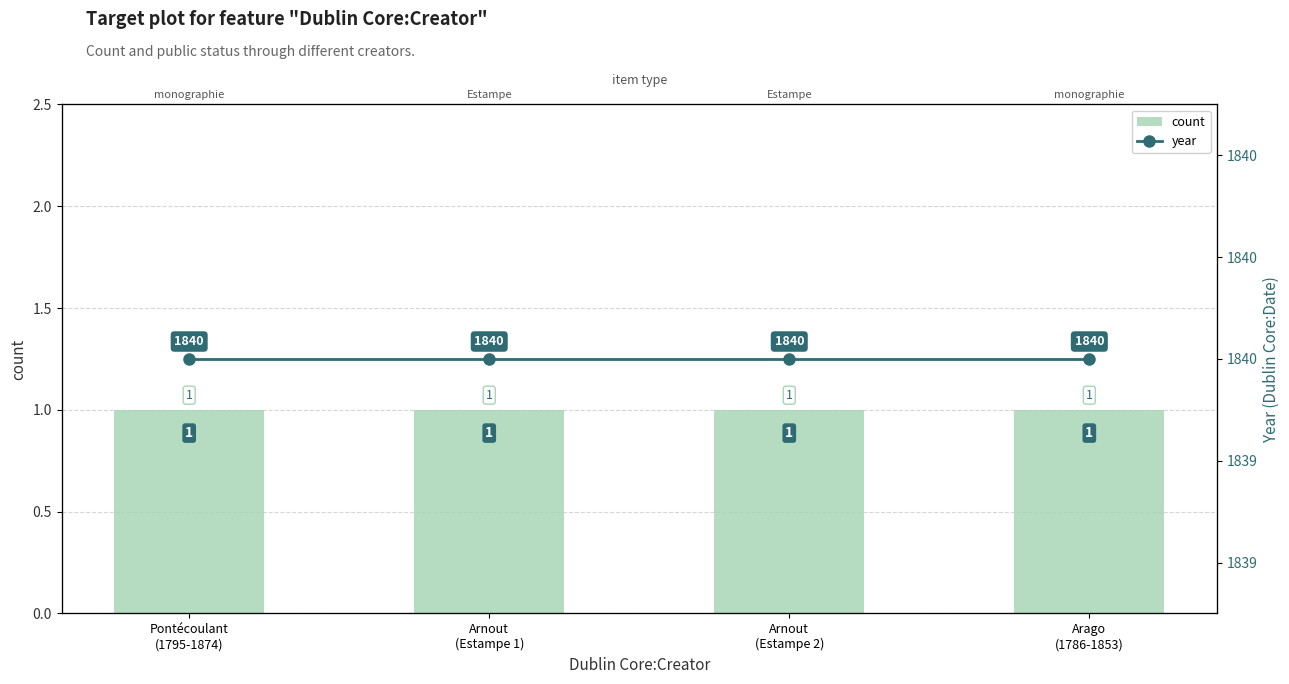

Rank the series at Arnout
(Estampe 1) from lowest to highest value.

count, year